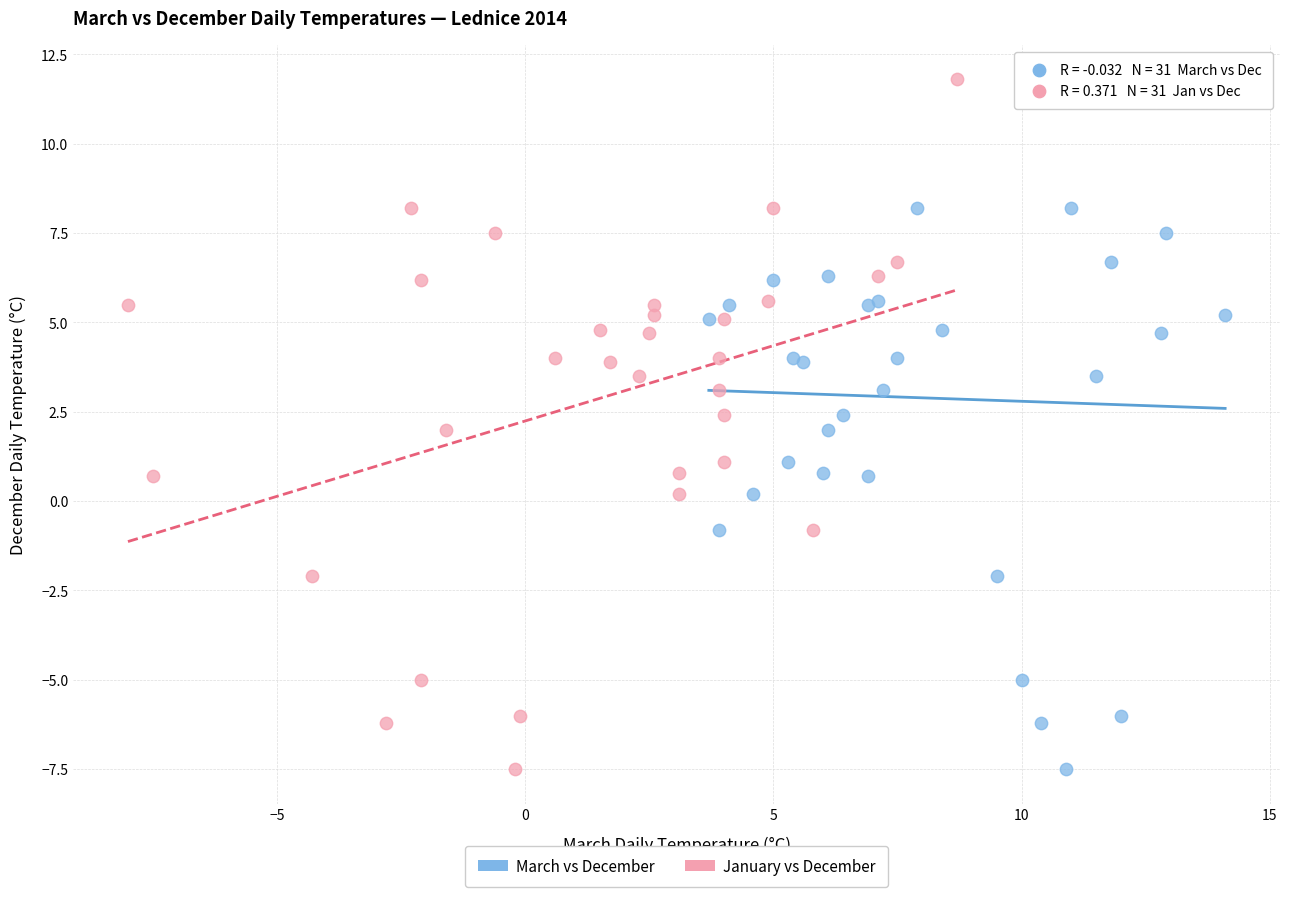

What are all the series names shown in the legend?

March vs December, January vs December